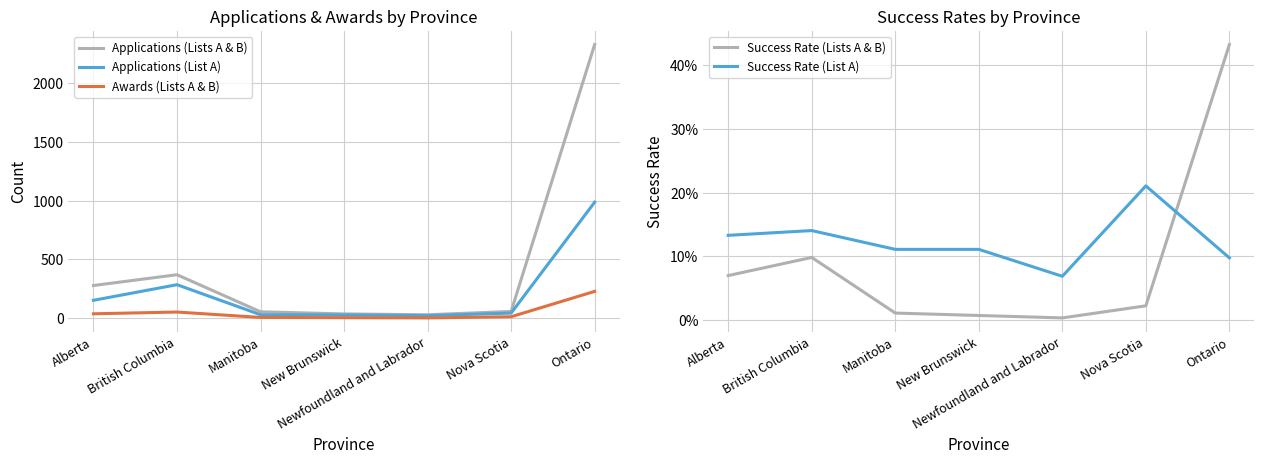

Reading right to left, list all the values displayed in this chart.

Applications (Lists A & B): 2331.0	57.0	29.0	36.0	54.0	370.0	278.0
Applications (List A): 988.0	43.0	21.0	27.0	29.0	285.0	152.0
Awards (Lists A & B): 228.0	12.0	2.0	4.0	6.0	52.0	37.0
Success Rate (Lists A & B): 0.4	0.0	0.0	0.0	0.0	0.1	0.1
Success Rate (List A): 0.1	0.2	0.1	0.1	0.1	0.1	0.1